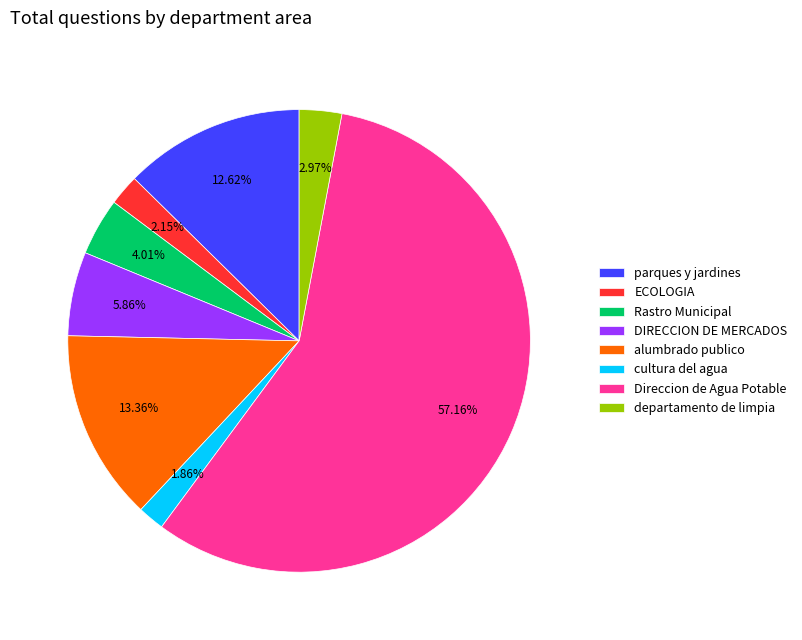

True or false: departamento de limpia accounts for 3% of the total.

True